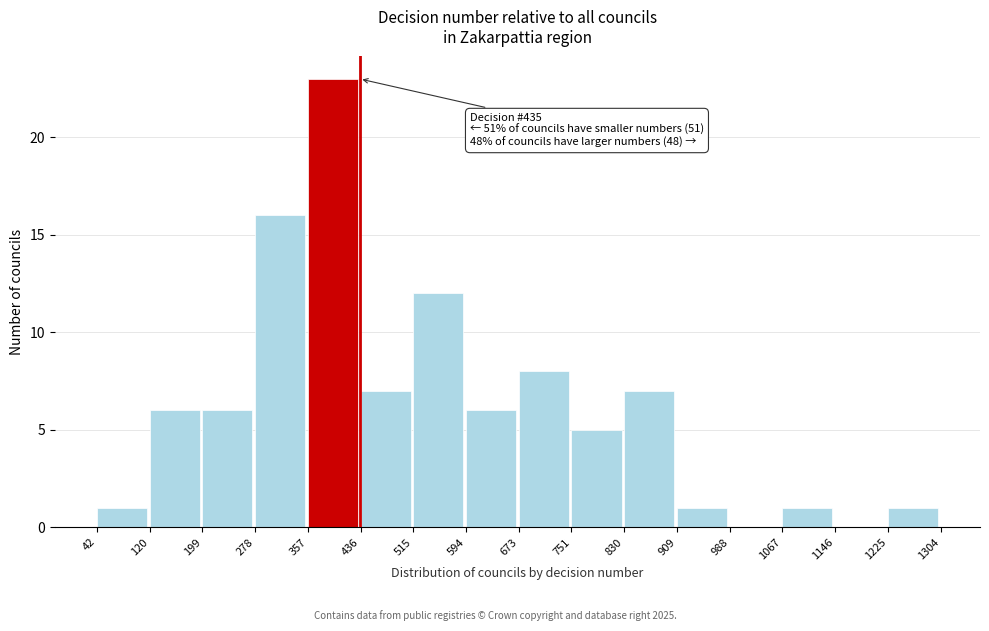

Which range on the x-axis has the tallest bar?

357 to 436